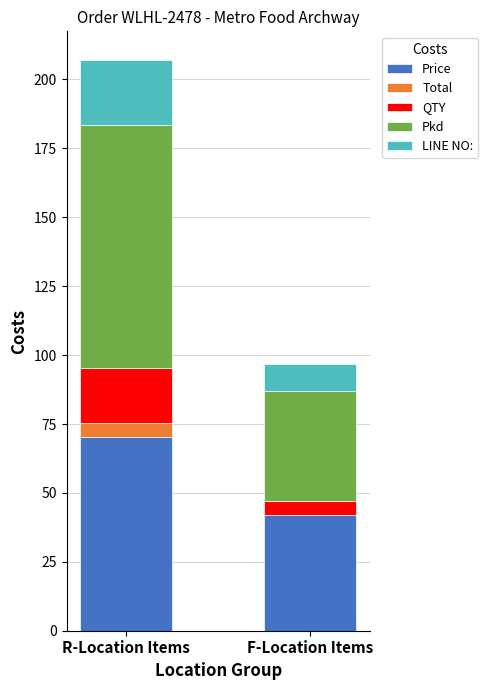

Reading right to left, list the values for the Price series.

F-Location Items=42.1	R-Location Items=70.4